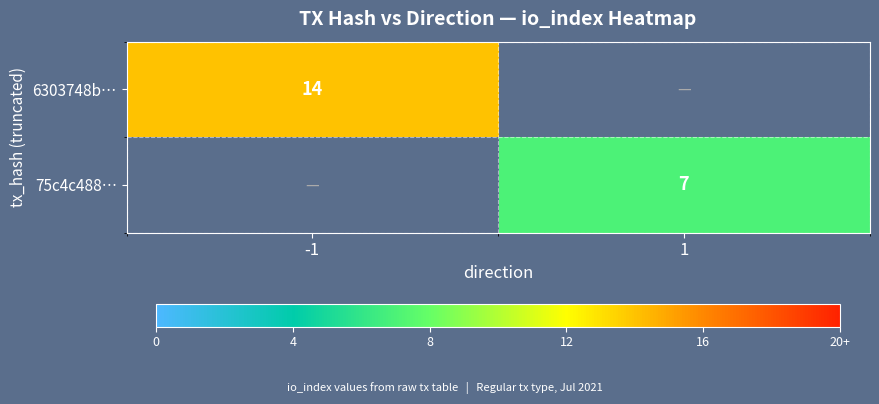

Between 1 and -1, which is larger?

-1